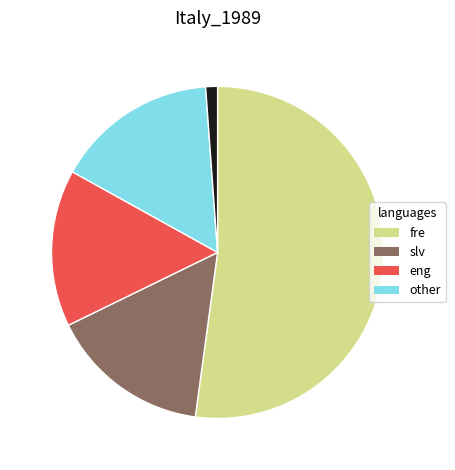

Is there a majority slice in this chart?

Yes